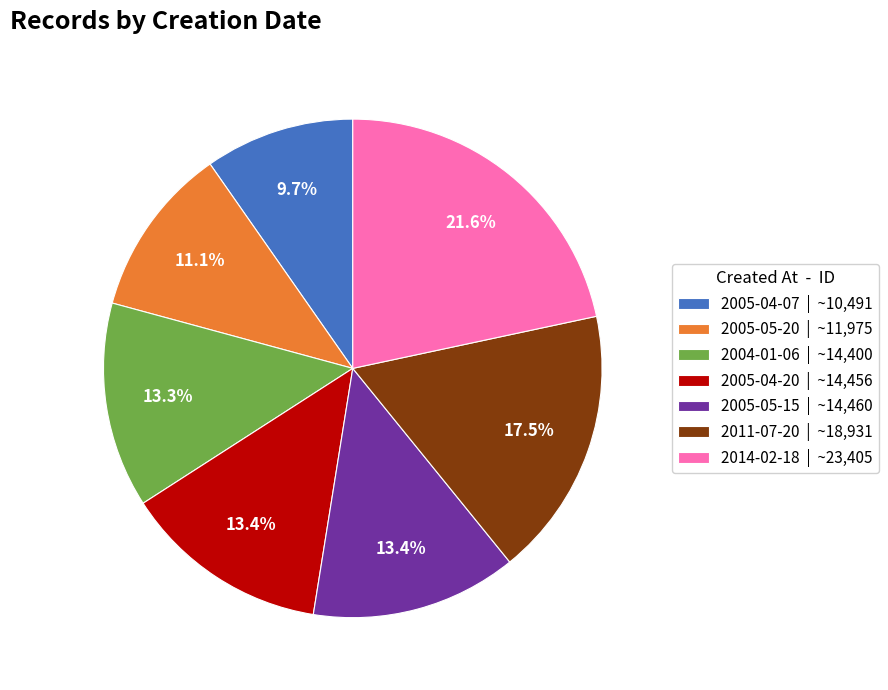

How much of the chart is everything except 2011-07-20 | ~18,931?

82.5%